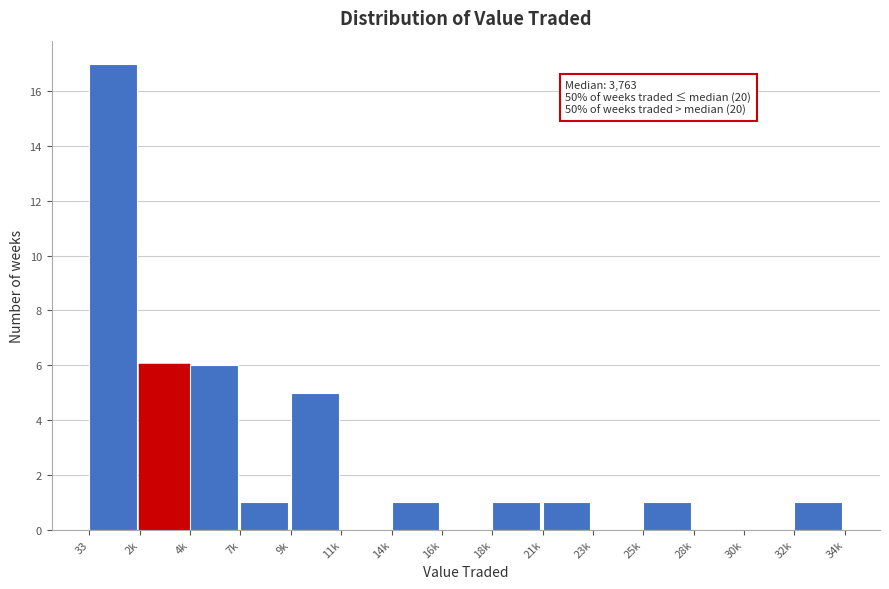

Reading left to right, extract all data points from this chart.

33=17	2k=6	4k=6	7k=1	9k=5	11k=0	14k=1	16k=0	18k=1	21k=1	23k=0	25k=1	28k=0	30k=0	32k=1